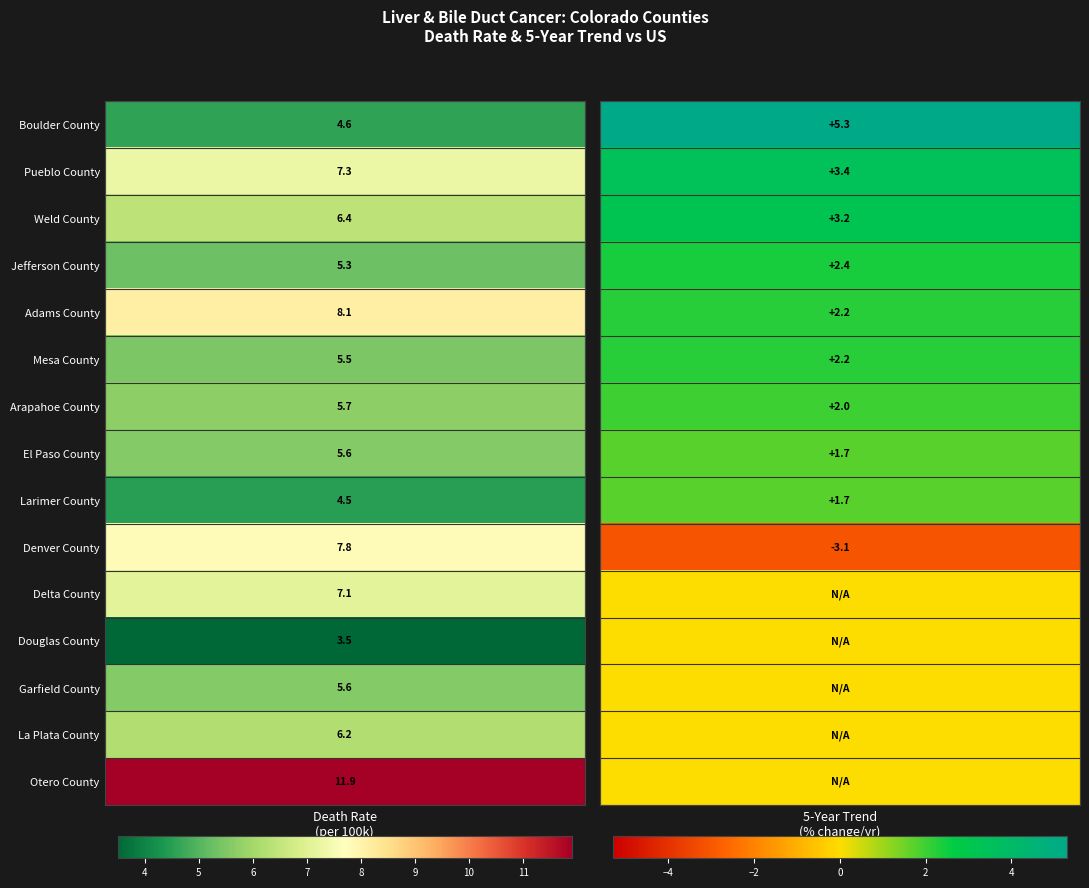

At how many categories does at least one series exceed 2?

2